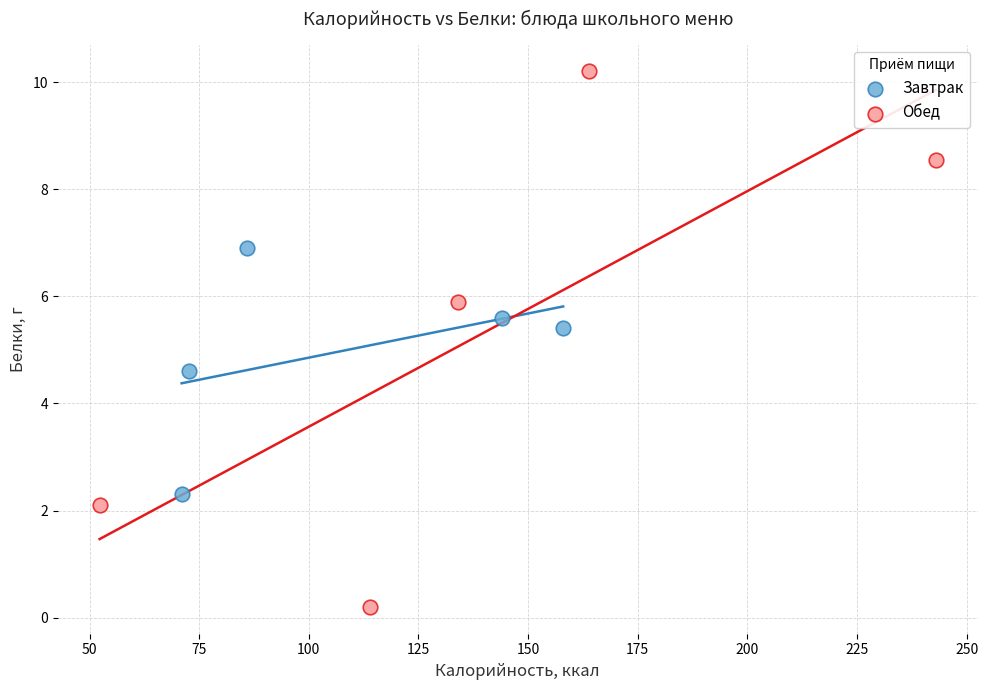

Which series contains the highest Y value?

Обед